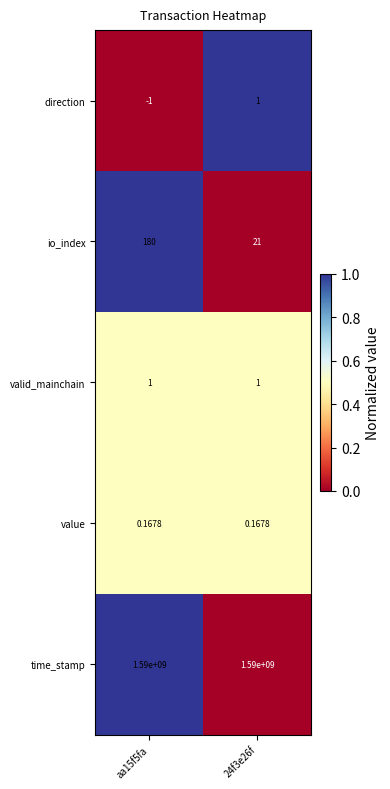

Rank the series at aa15f5fa from highest to lowest value.

time_stamp, io_index, valid_mainchain, value, direction